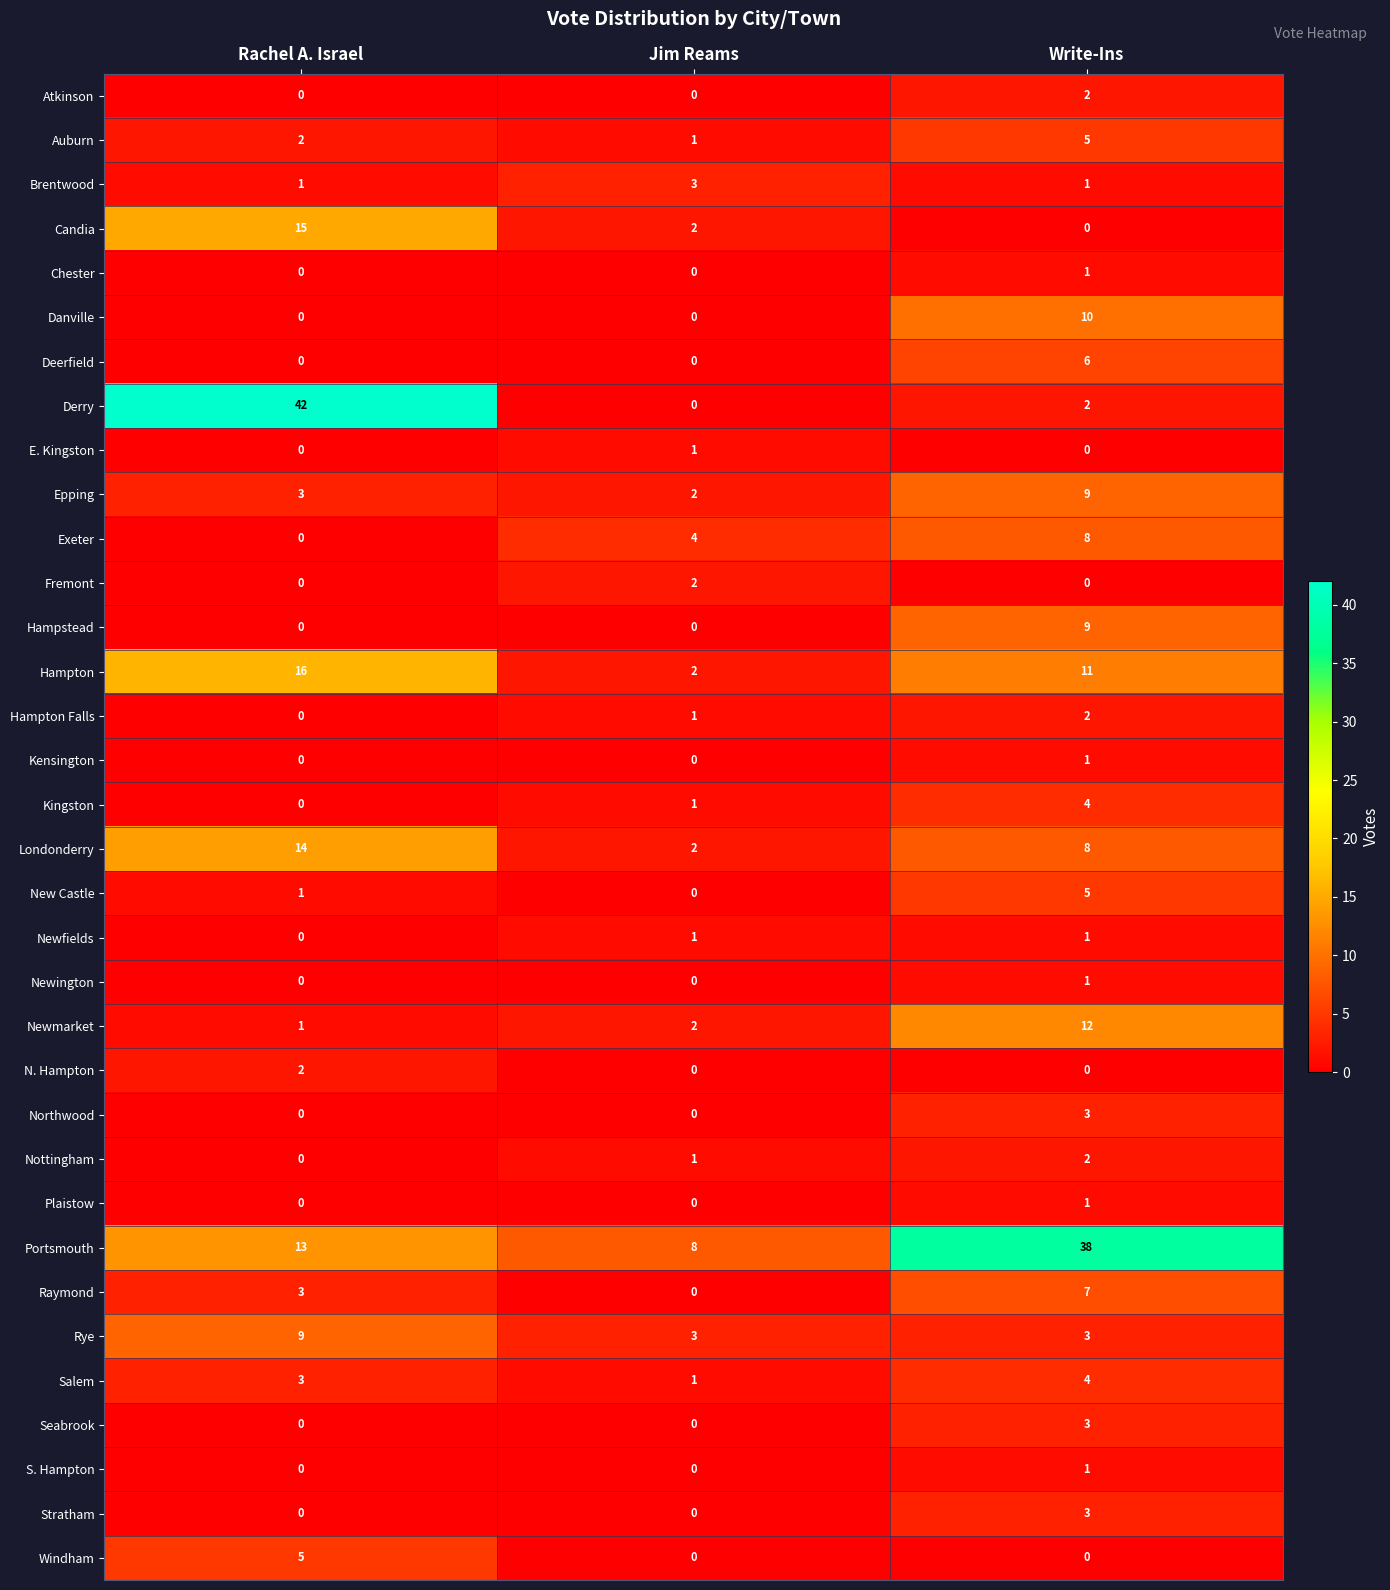

What is the difference between the highest and lowest values at Rachel A. Israel?

42